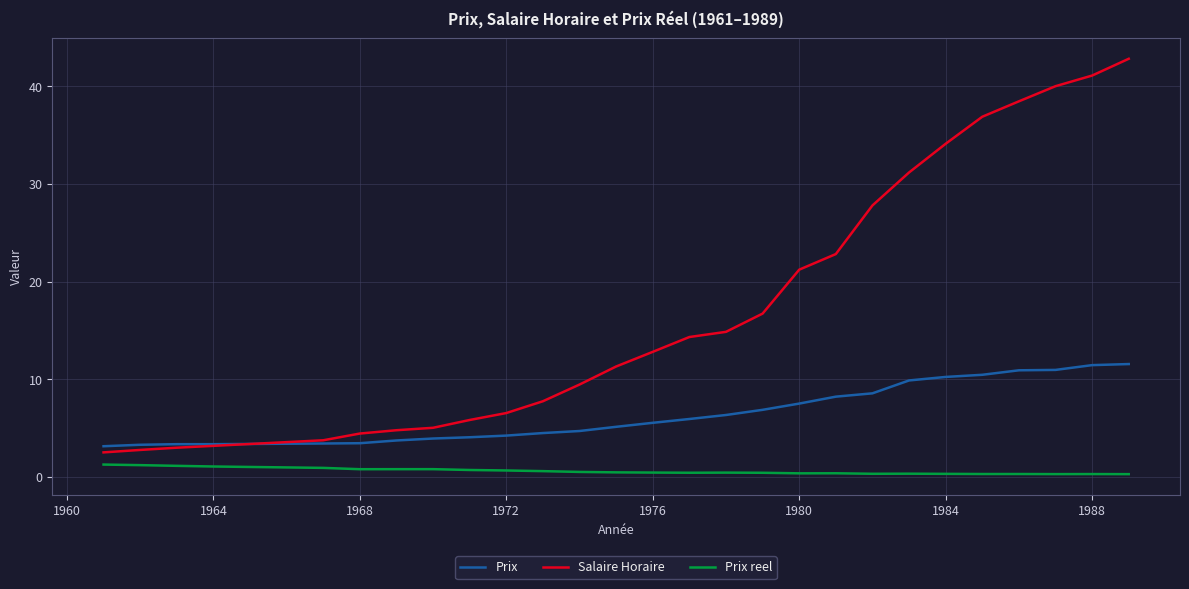

Count the number of data series in this chart.

3